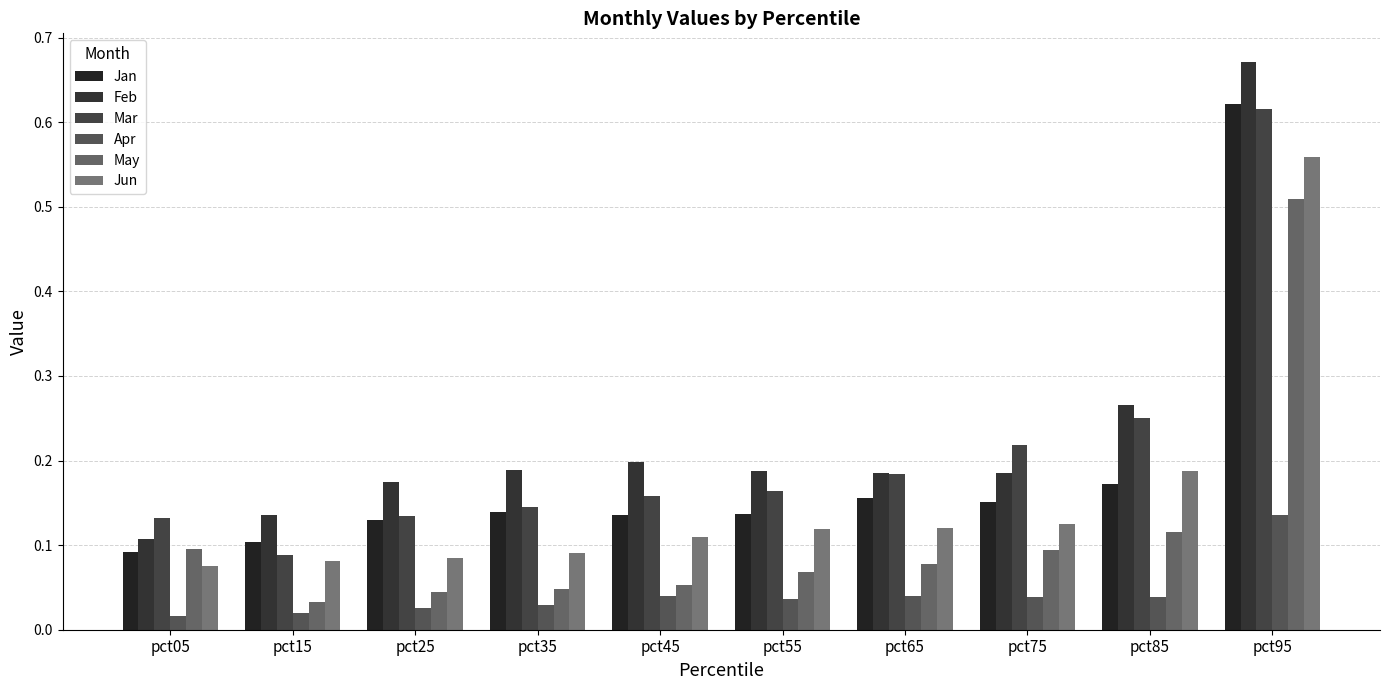

Are the bars horizontal?

No